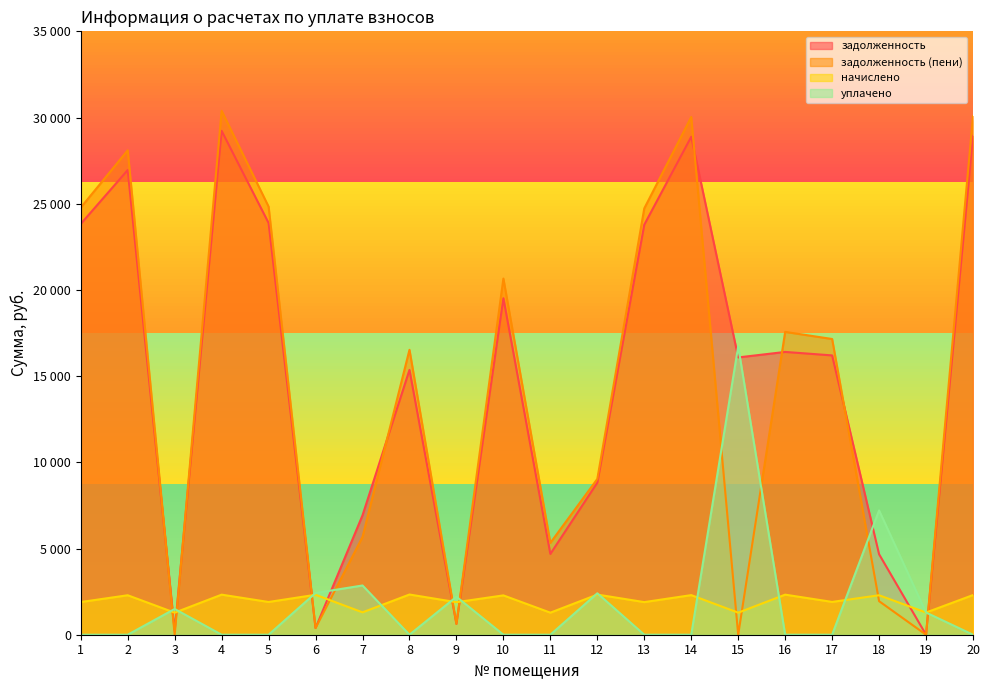

Reading left to right, transcribe all the data shown in this chart.

задолженность: 1=23827.2	2=26953.4	3=215.0	4=29226.6	5=23881.5	6=386.1	7=6925.6	8=15360.8	9=629.2	10=19517.5	11=4685.8	12=8821.9	13=23783.5	14=28883.3	15=16084.6	16=16403.9	17=16201.6	18=4668.7	19=0.0	20=28932.4
задолженность (пени): 1=24774.9	2=28098.0	3=0.0	4=30388.8	5=24831.2	6=386.1	7=5671.0	8=16526.9	9=629.2	10=20658.2	11=5325.4	12=9034.0	13=24729.3	14=30031.9	15=0.0	16=17566.1	17=17153.2	18=1946.4	19=0.0	20=30082.9
начислено: 1=1895.4	2=2289.3	3=1279.2	4=2324.4	5=1899.3	6=2316.6	7=1298.7	8=2332.2	9=1887.6	10=2281.5	11=1279.2	12=2328.3	13=1891.5	14=2297.1	15=1279.2	16=2324.4	17=1903.2	18=2289.3	19=1287.0	20=2301.0
уплачено: 1=0.0	2=0.0	3=1494.0	4=0.0	5=0.0	6=2419.5	7=2856.0	8=0.0	9=2201.6	10=0.0	11=0.0	12=2404.0	13=0.0	14=0.0	15=16724.2	16=0.0	17=0.0	18=7210.0	19=1287.0	20=0.0